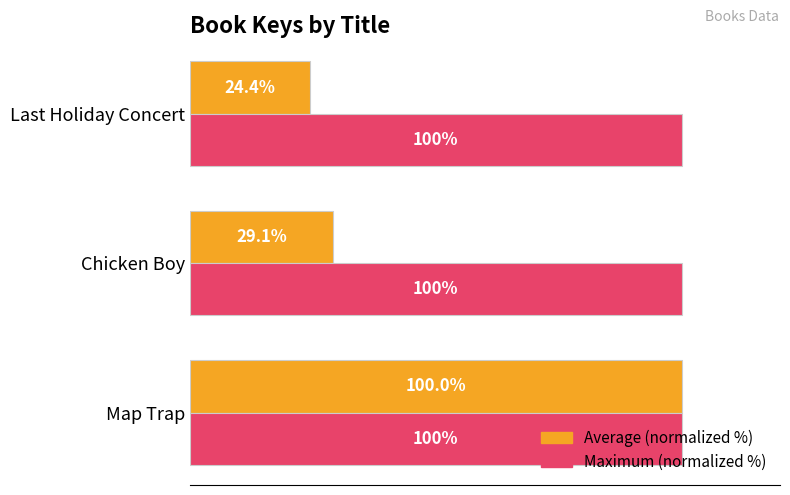

Where is Average (normalized %) nearest to the value 62?

Chicken Boy